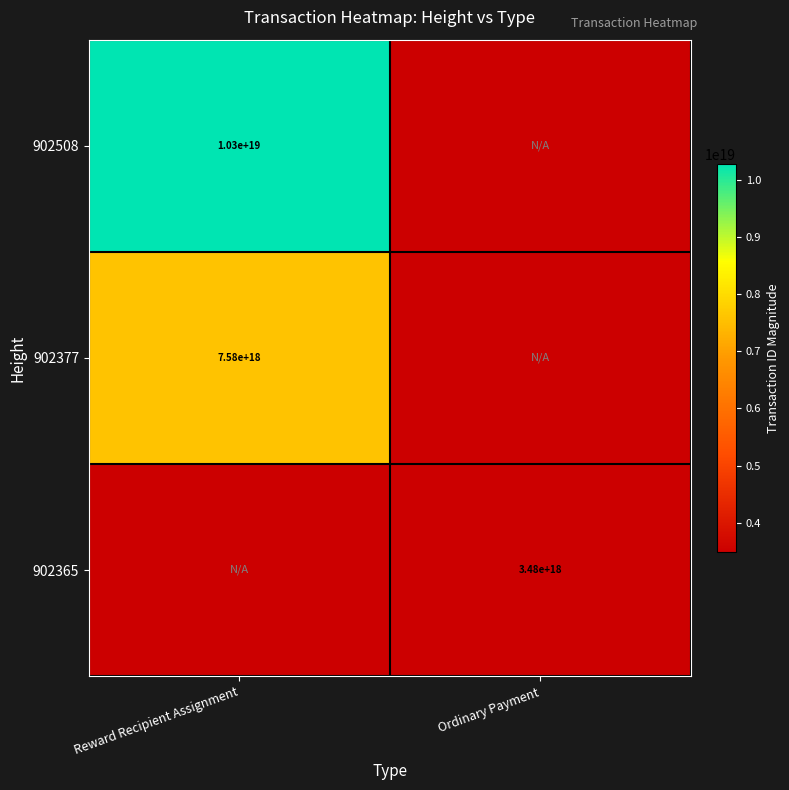

True or false: 902377 has a value of 7580000000000000000 at Reward Recipient Assignment.

True